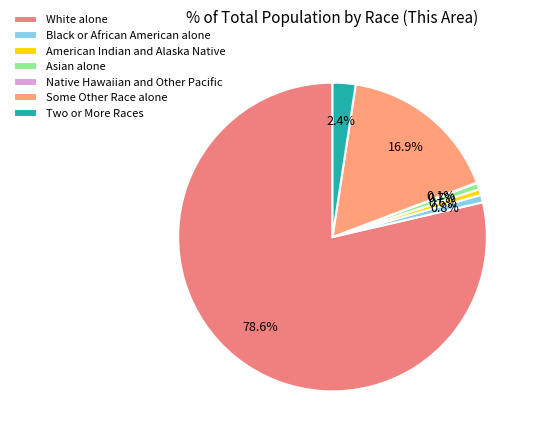

Which category accounts for the majority?

White alone